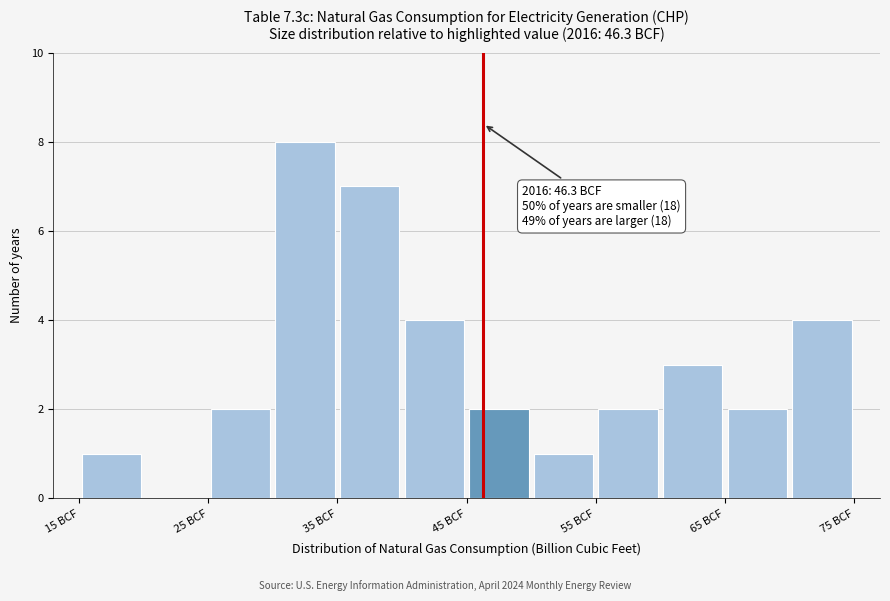

Which range on the x-axis has the tallest bar?

30 to 35